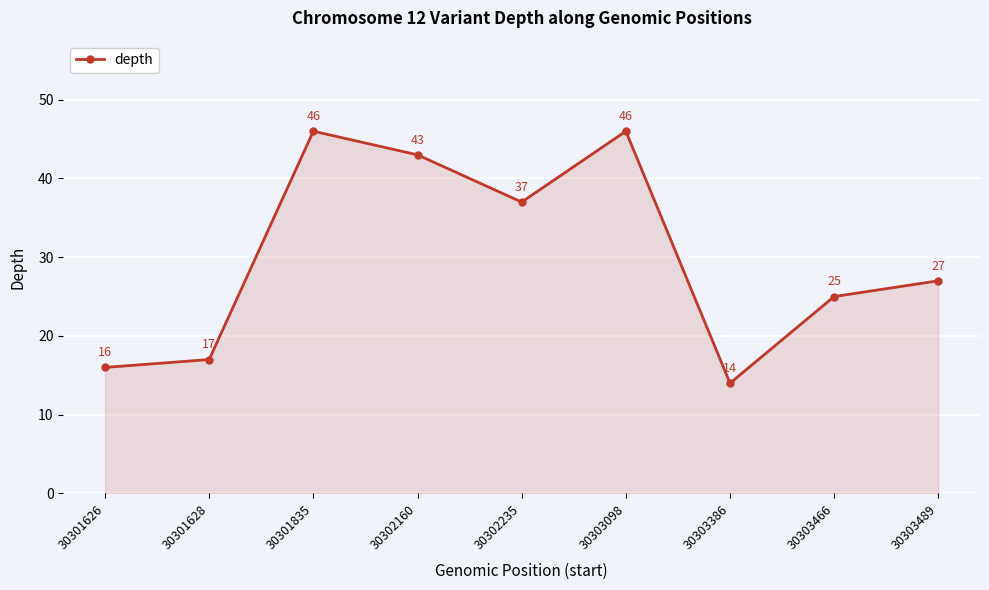

What is the difference between the second highest and minimum values?

32